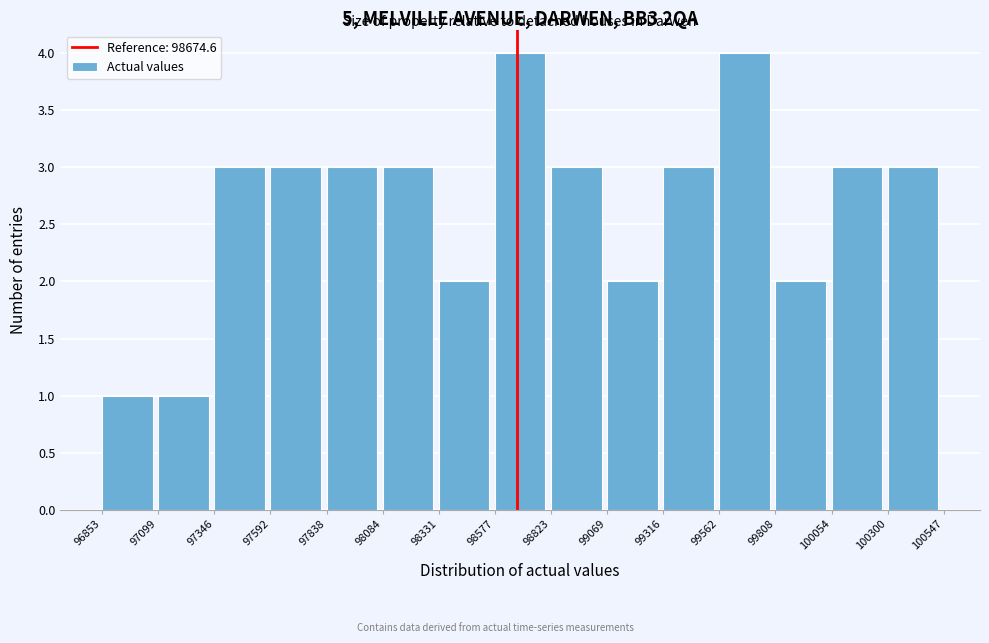

What is the height of the bar covering 99069 to 99316 on the x-axis? The values are not printed on the chart, so give them approximately, as read against the axis.

2